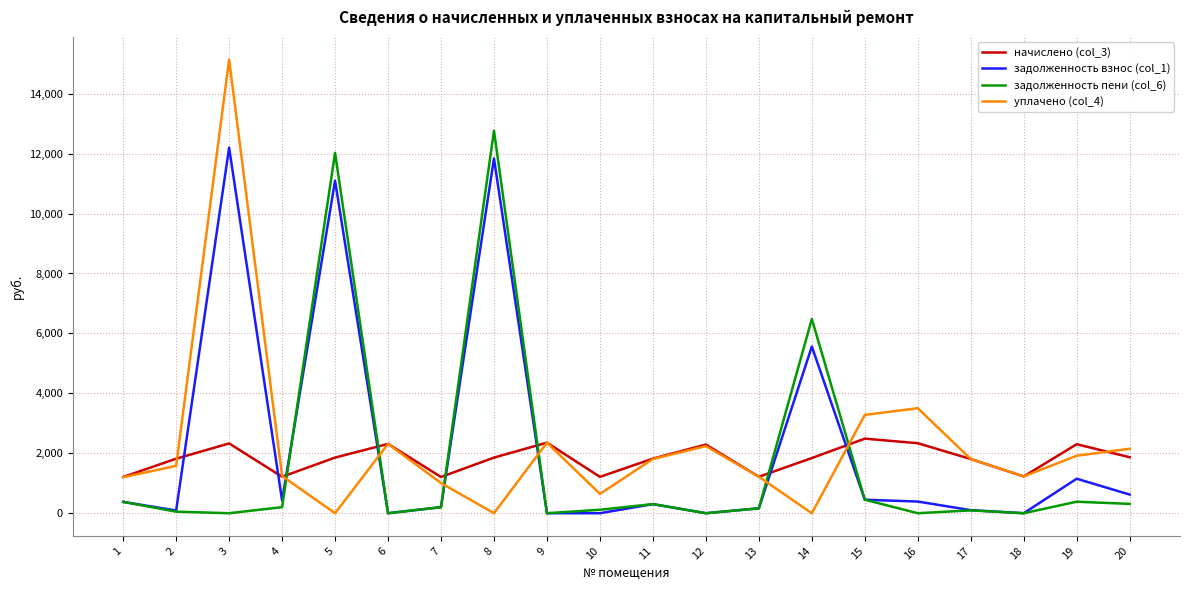

What is the total value across all series at 18?

2455.2